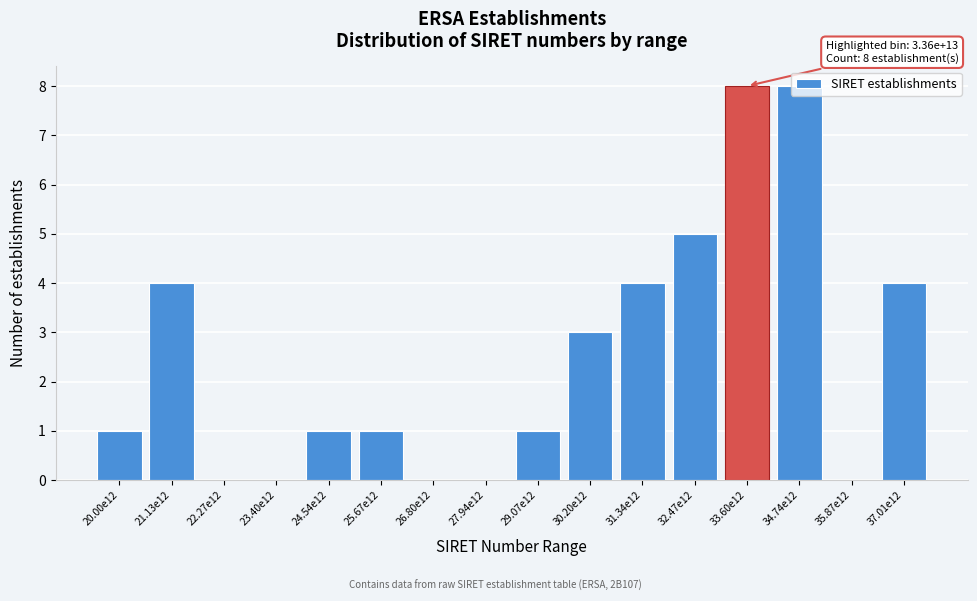

What is the change in value from 21.13e12 to 24.54e12?

-3